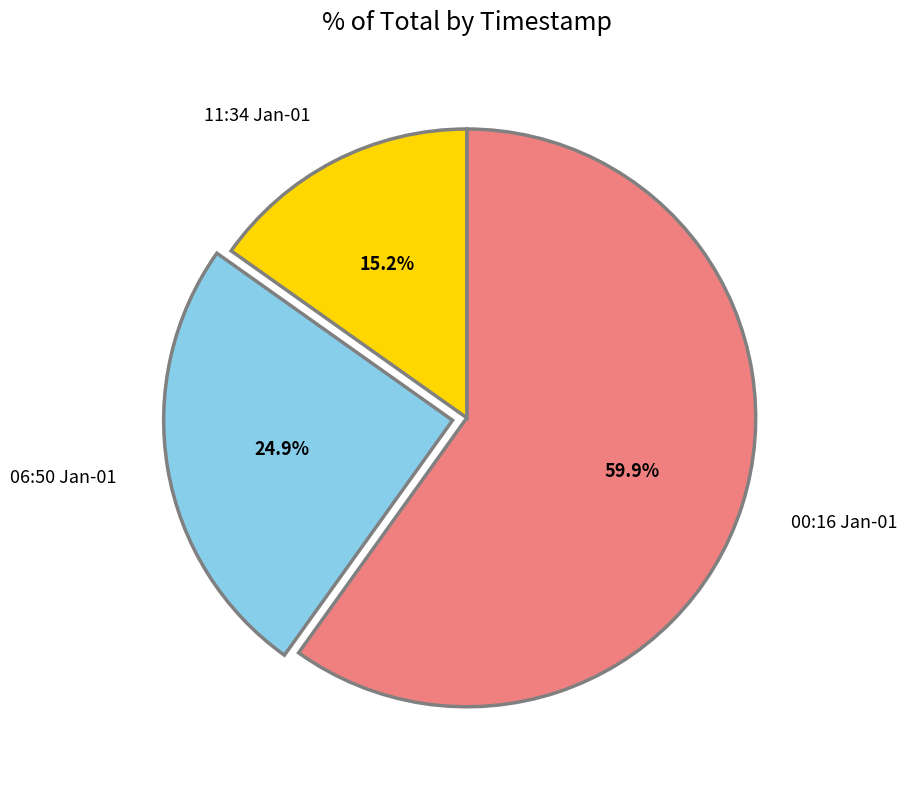

Does 00:16 Jan-01 represent more than half of the total?

Yes